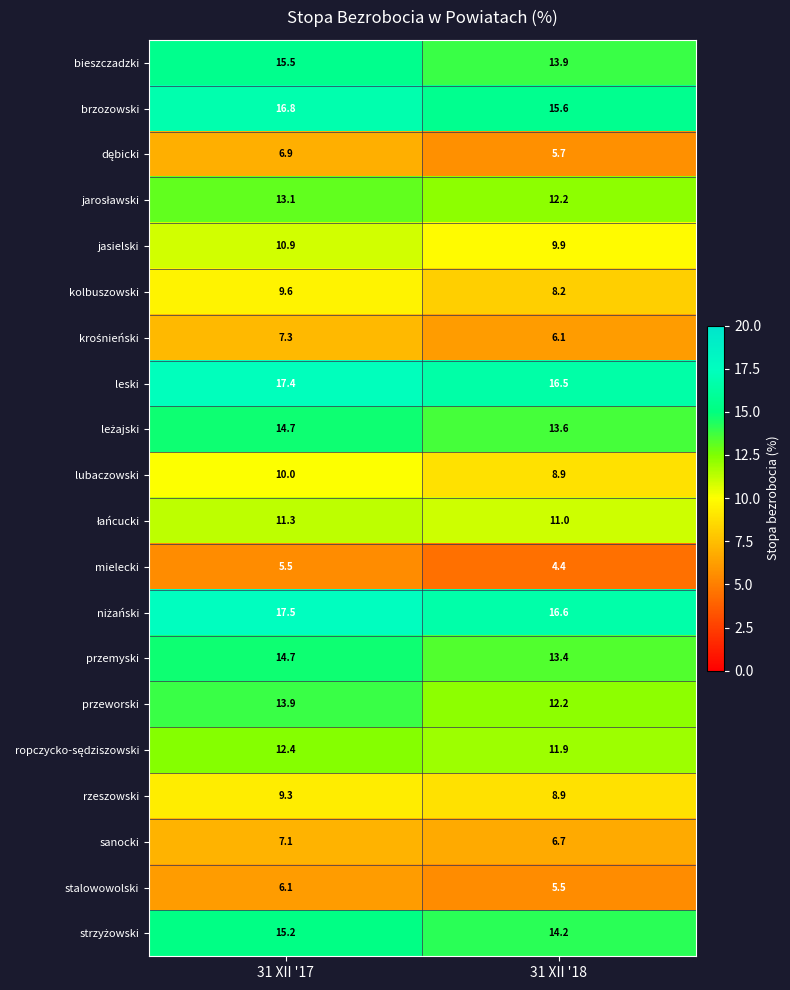

At how many categories does at least one series exceed 15?

2